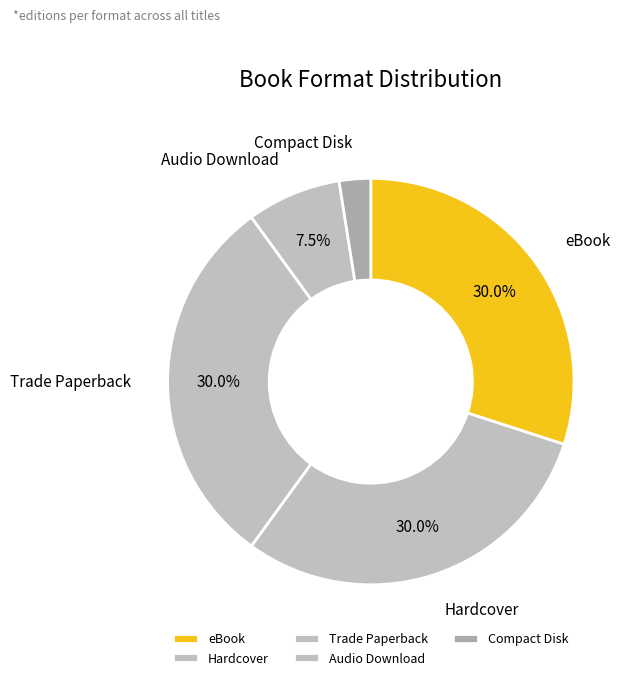

Which has a higher value, Audio Download or Hardcover?

Hardcover